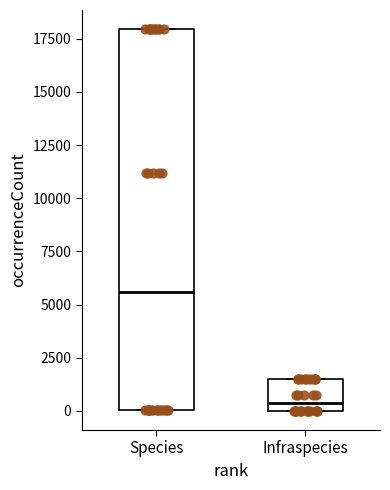

Which box is the tallest, from its lower edge to its upper edge?

Species